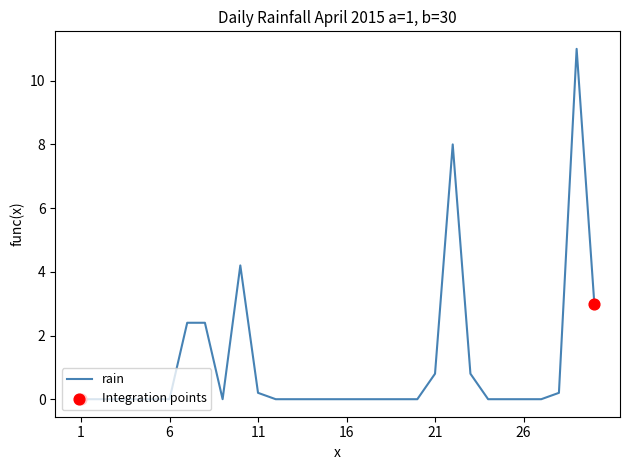

What is the difference between the maximum and minimum values?

11.0